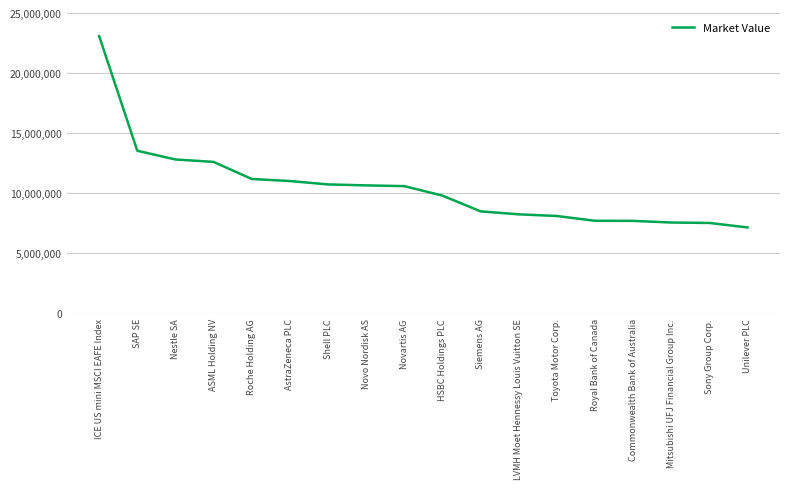

What is the difference between the maximum and minimum values?

15923021.7